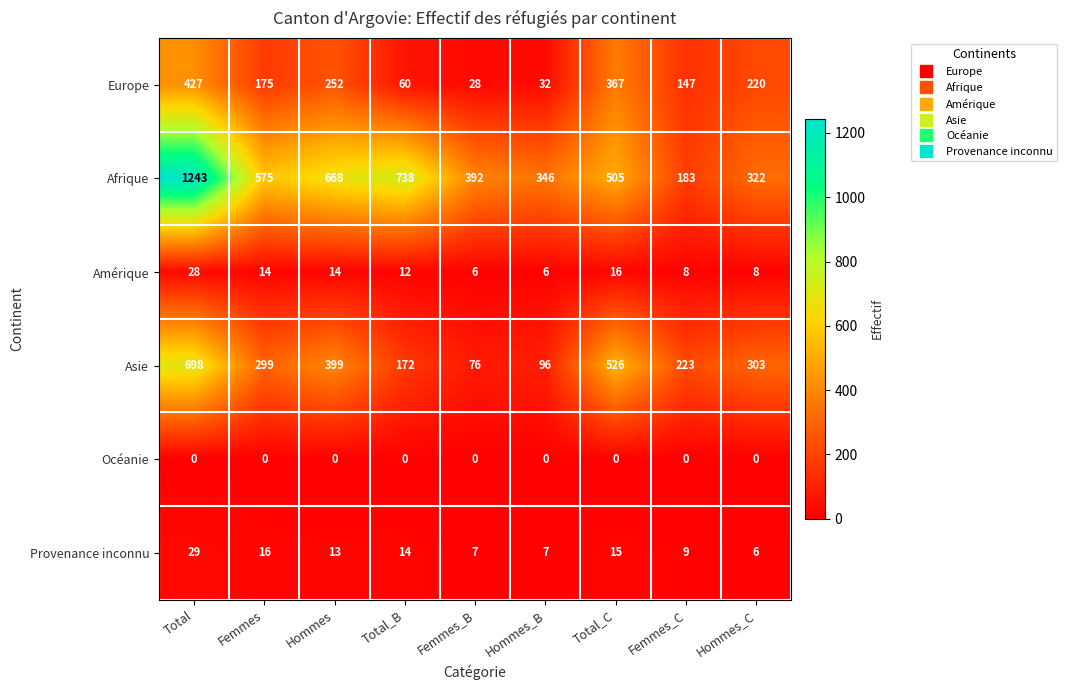

At Femmes_B, list the series in order from largest to smallest.

Afrique, Asie, Europe, Provenance inconnu, Amérique, Océanie